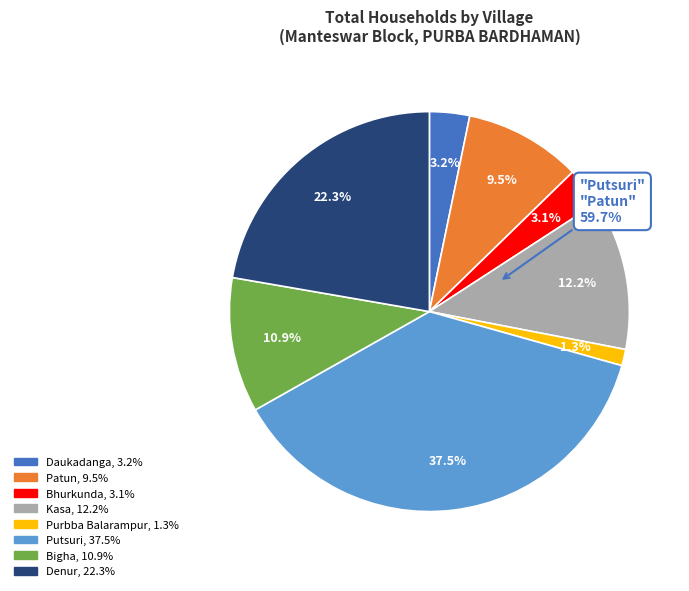

Which category has the smallest portion of the pie?

Purbba Balarampur